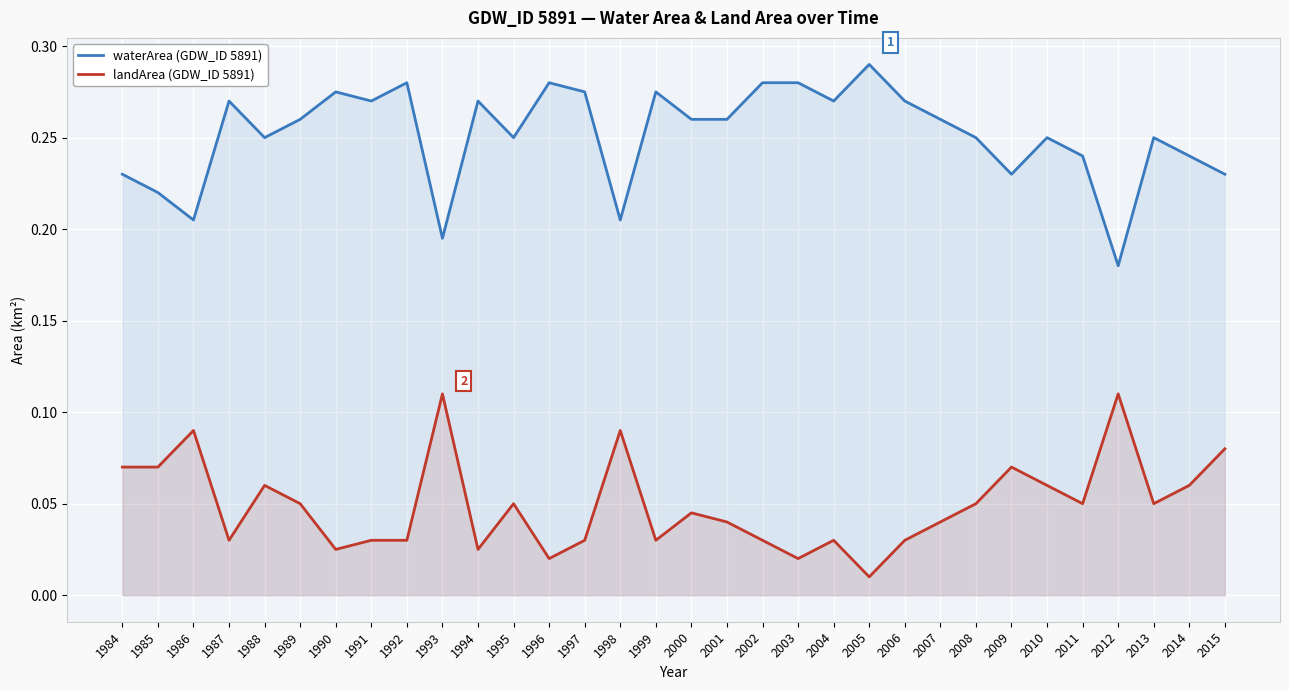

Rank the series at 2014 from lowest to highest value.

landArea (GDW_ID 5891), waterArea (GDW_ID 5891)